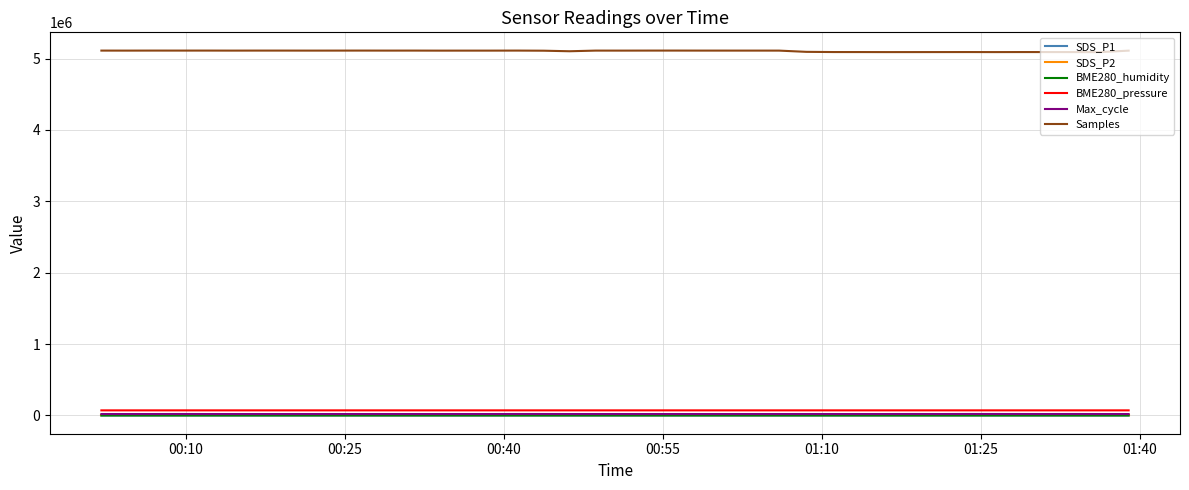

Which series has the largest total across all categories?

Samples